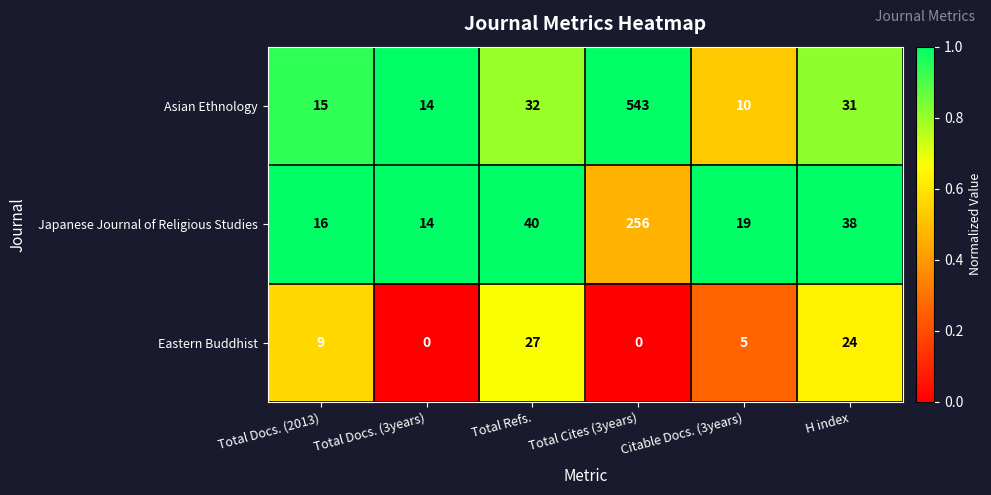

The value of Japanese Journal of Religious Studies at Citable Docs. (3years) is 7. True or false?

False